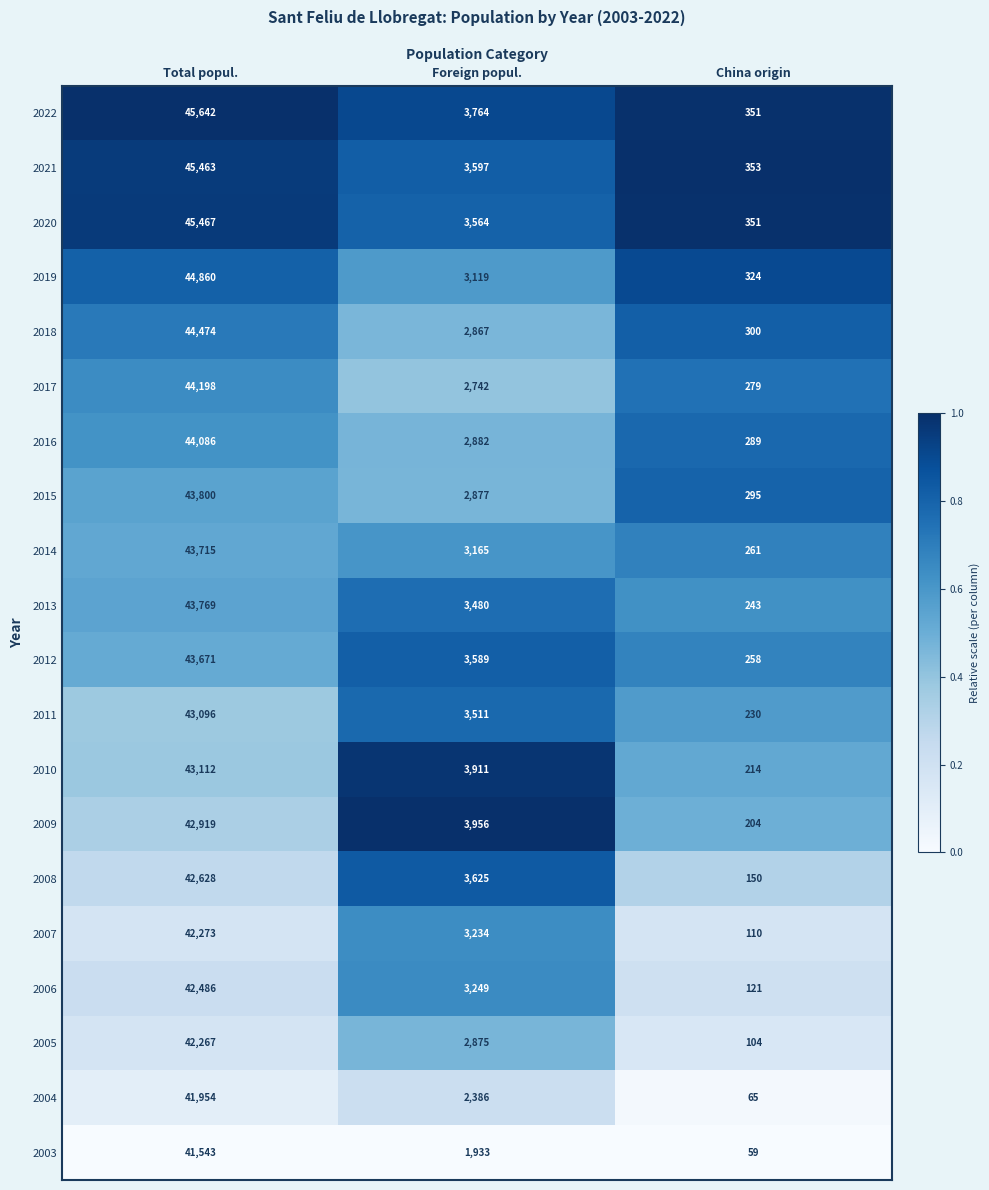

At which category is the sum across all series the highest?

Total popul.